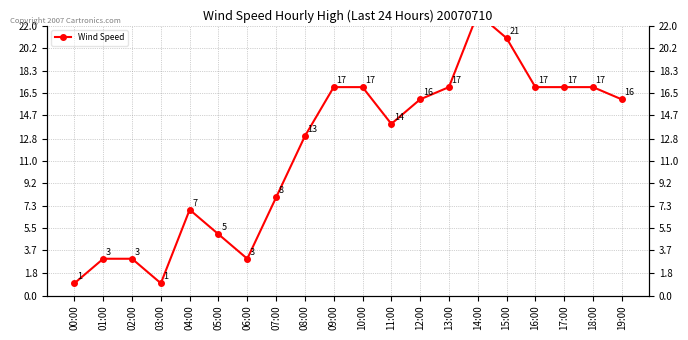

True or false: the data shows 21 at 15:00.

True